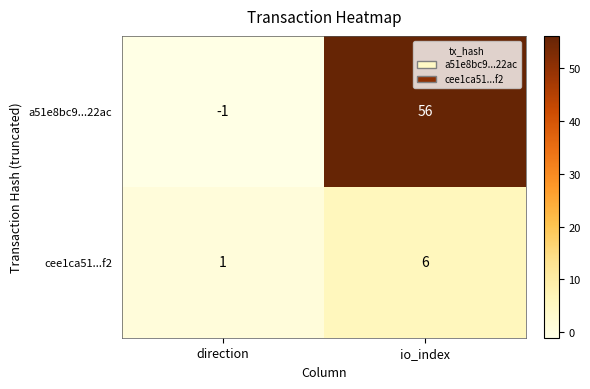

At which label is a51e8bc9...22ac closest to 27?

direction